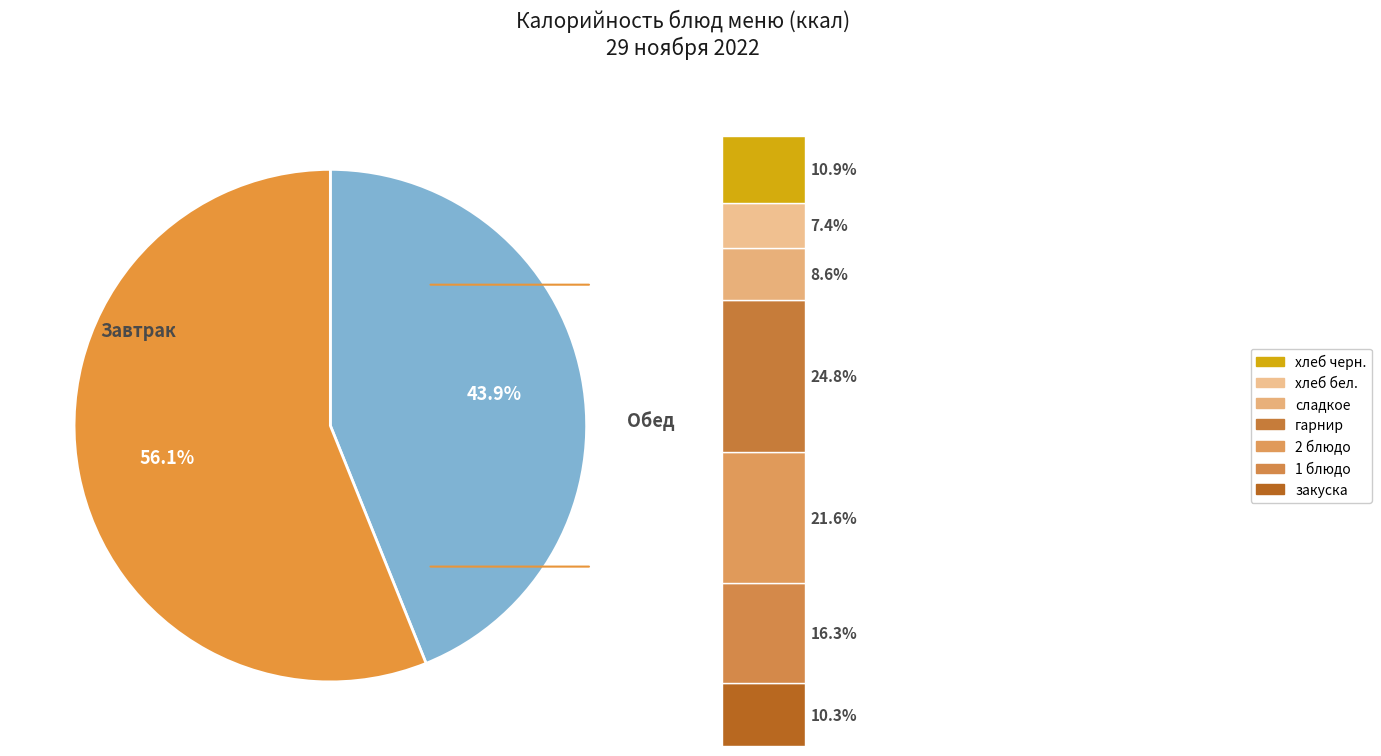

Between хлеб бел. (Обед) and гарнир (Обед), which is larger?

гарнир (Обед)